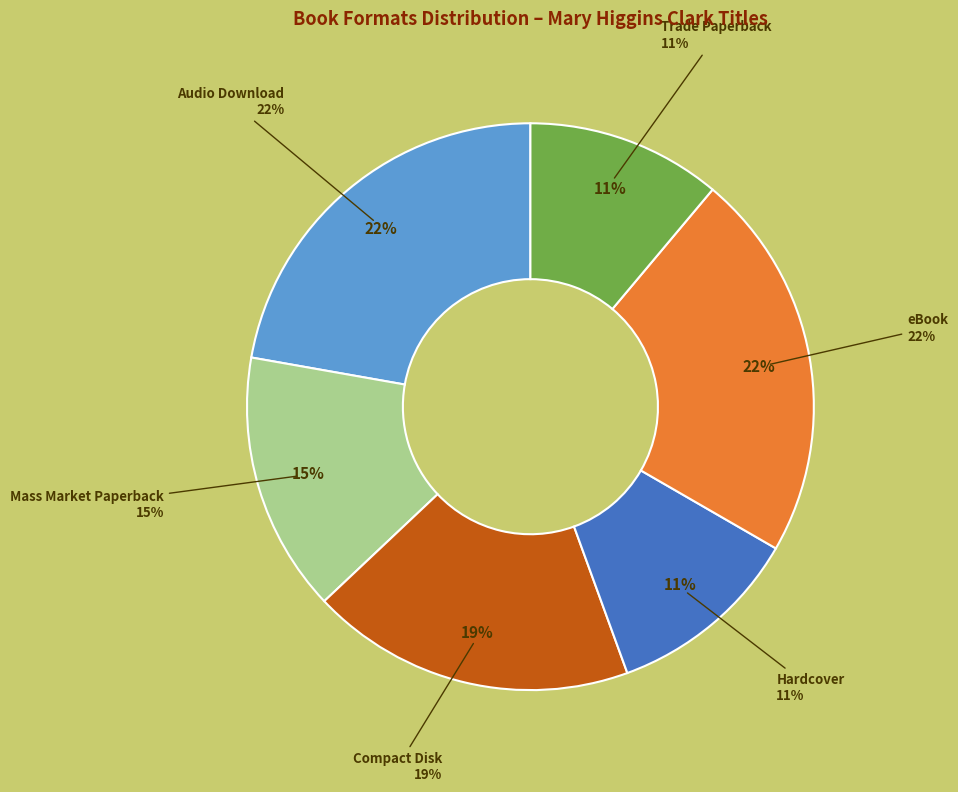

Is there any slice that represents more than half of the pie?

No